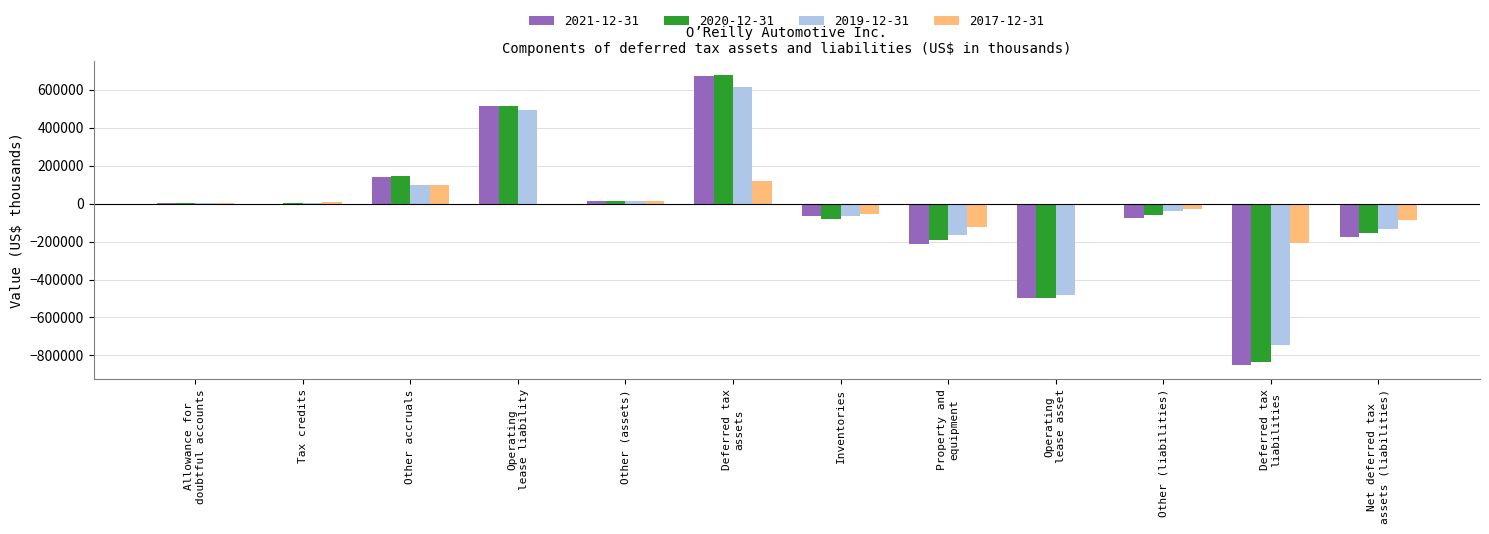

What is the sum of all 2019-12-31 values?

-399840